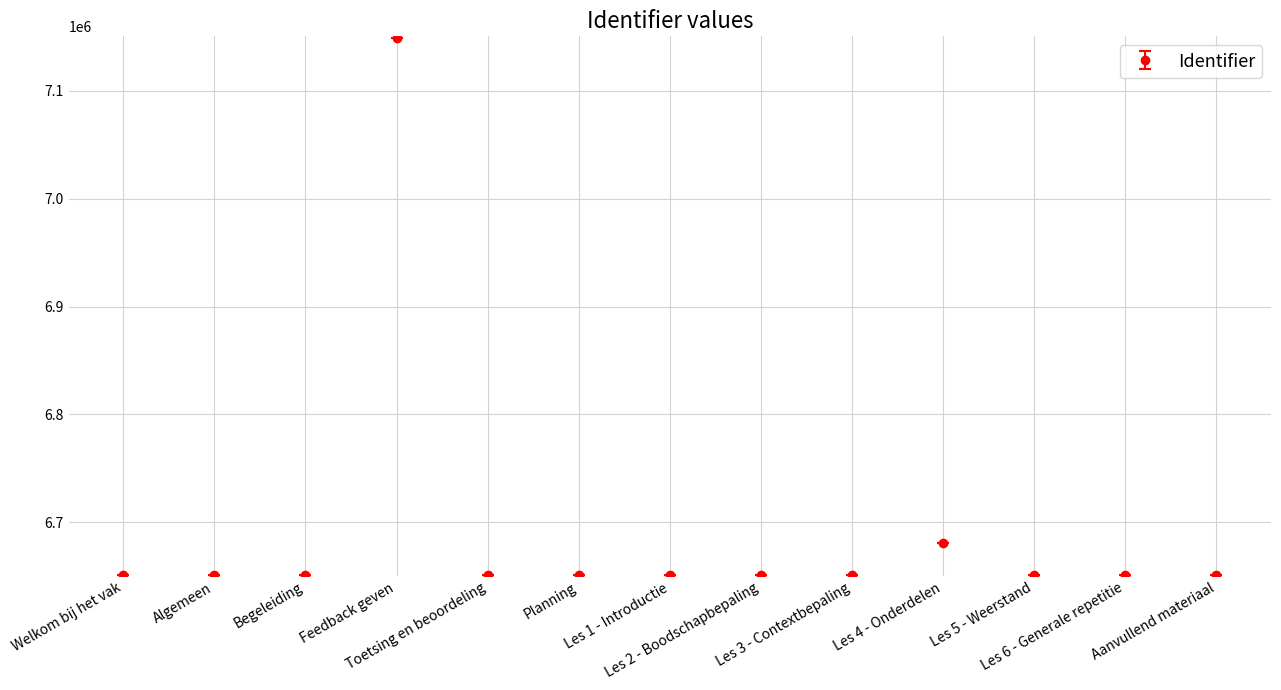

What is the sum of all values?

86993597